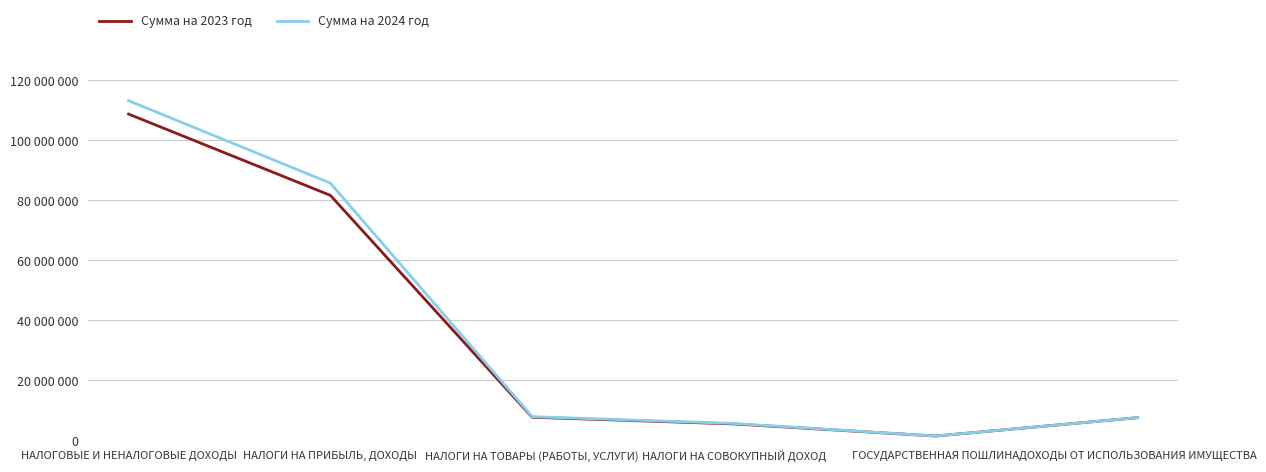

List the series in order of their peak value, lowest first.

Сумма на 2023 год, Сумма на 2024 год